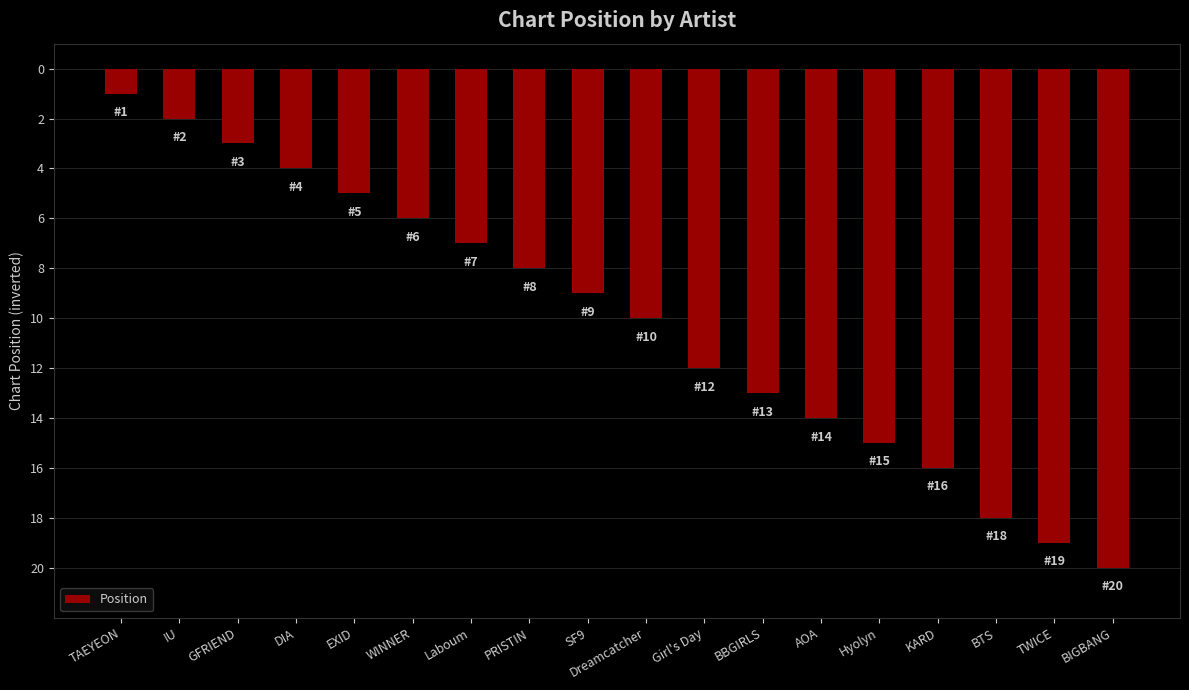

Are the bars horizontal?

No